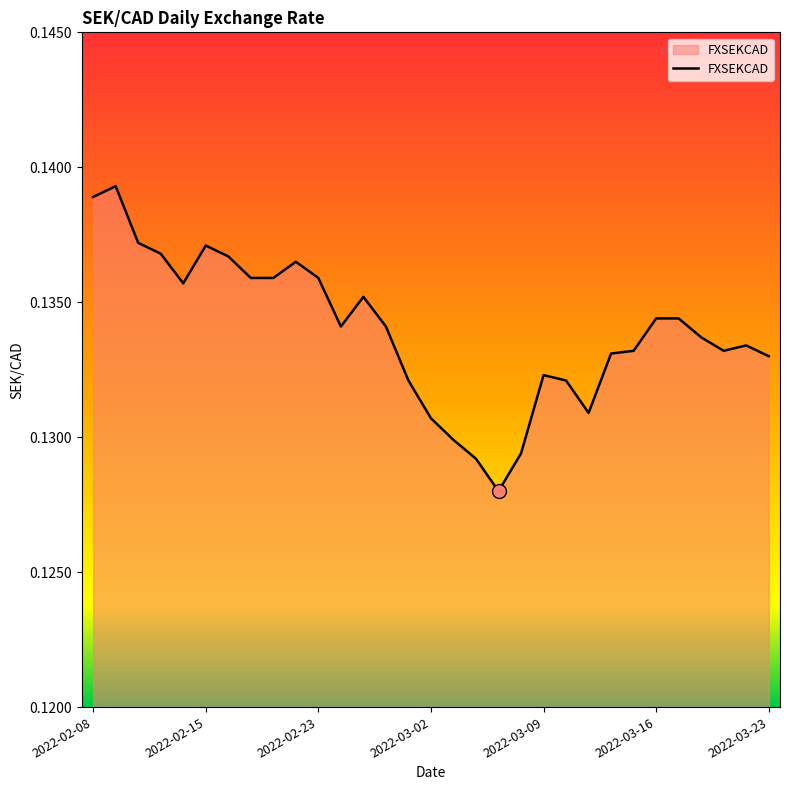

Reading right to left, extract all data points from this chart.

0.1	0.1	0.1	0.1	0.1	0.1	0.1	0.1	0.1	0.1	0.1	0.1	0.1	0.1	0.1	0.1	0.1	0.1	0.1	0.1	0.1	0.1	0.1	0.1	0.1	0.1	0.1	0.1	0.1	0.1	0.1